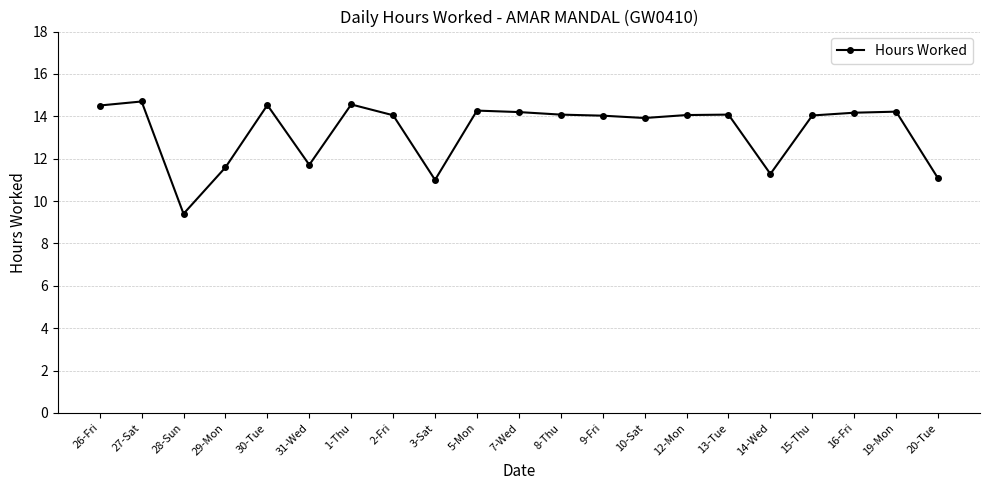

What value does the data have at 26-Fri?

14.5